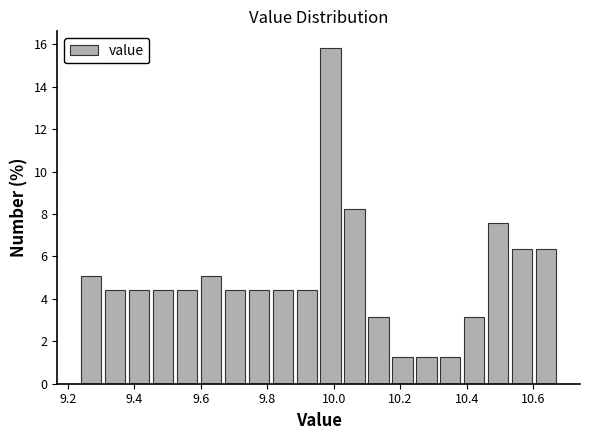

Around what value on the x-axis is the tallest bar? Give the approximate position of its centre, as read against the axis.

10.00